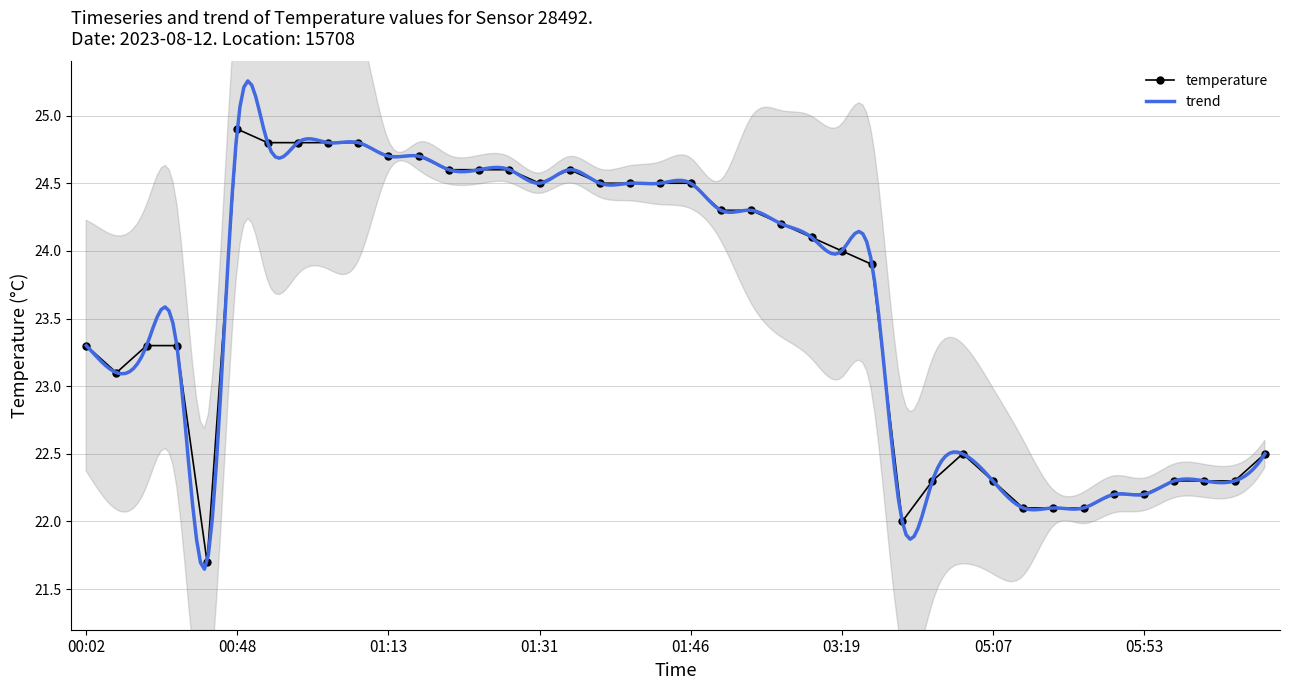

Which has a higher value, 01:16 or 01:10?

01:10